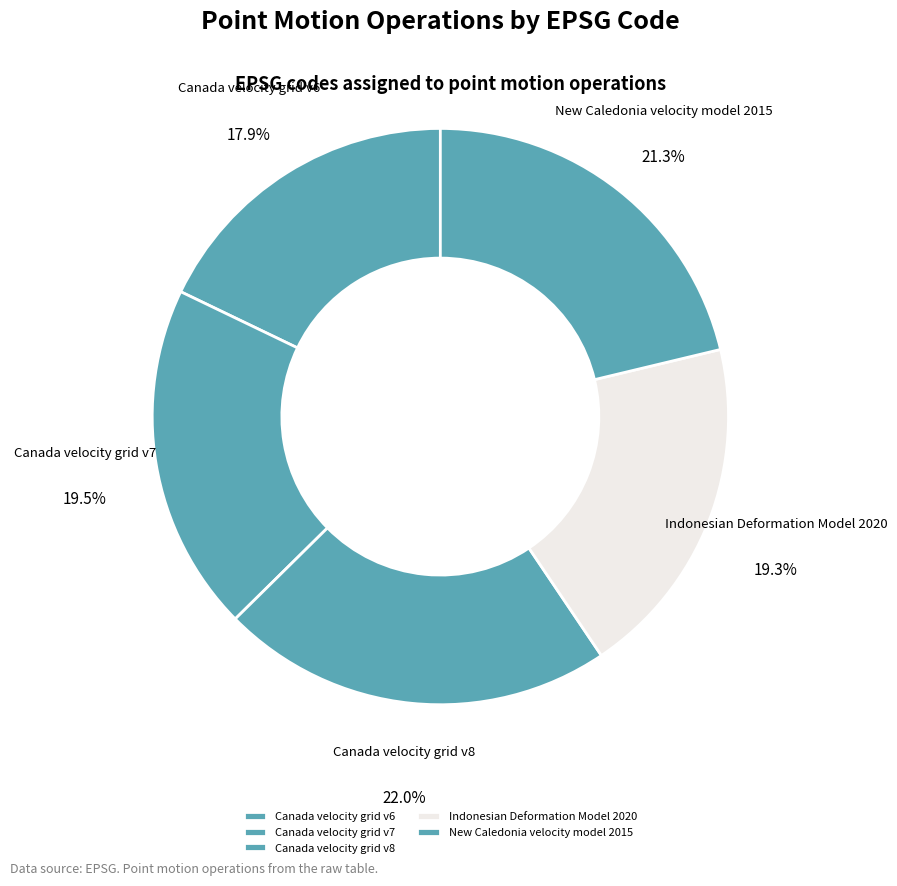

What is the ratio of the value at Canada velocity grid v8 to the value at Canada velocity grid v7?

1.1